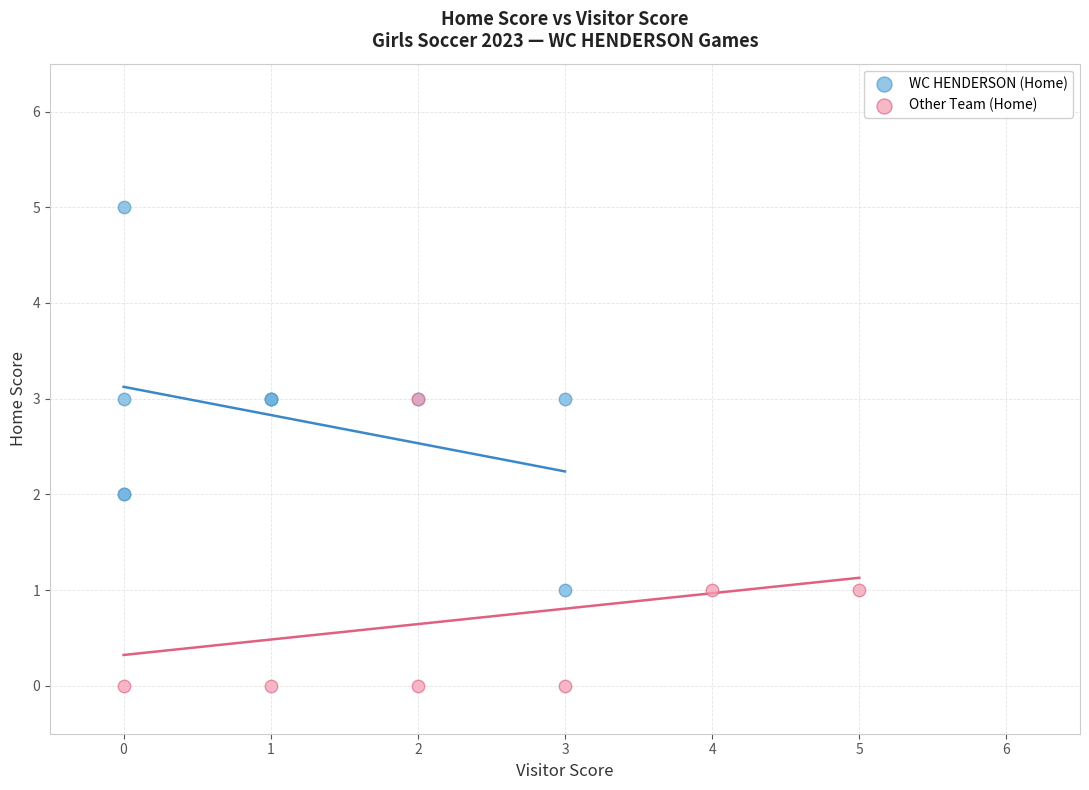

Which series has the widest spread of Y values?

WC HENDERSON (Home)